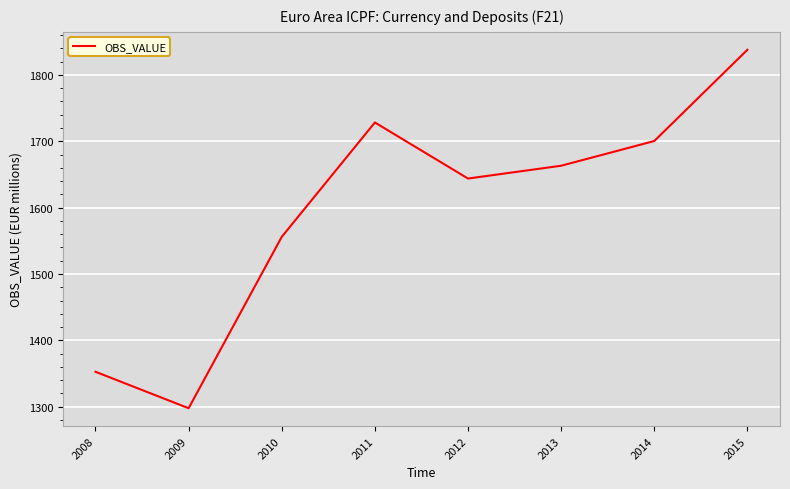

Count the number of values greater than 1663.

4